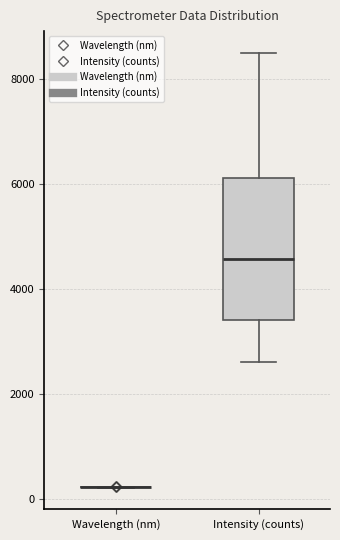

Where does the lower whisker of the box for Intensity (counts) end on the y-axis? The values are not printed on the chart, so give them approximately, as read against the axis.

2600